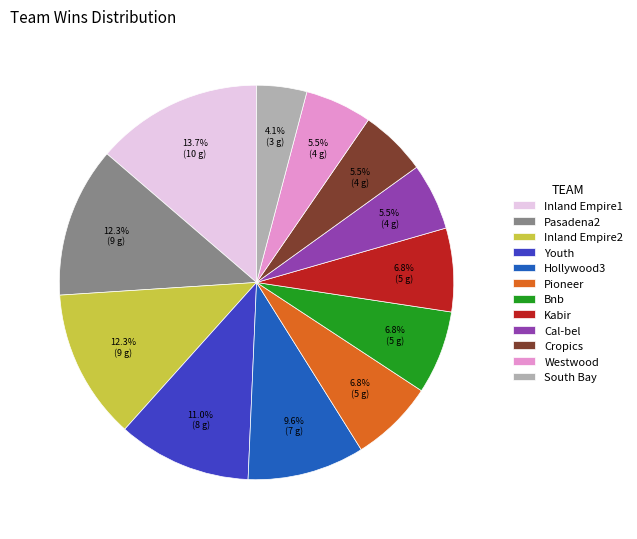

Approximately how many times larger is the value at Inland Empire2 compared to Pioneer?

1.8